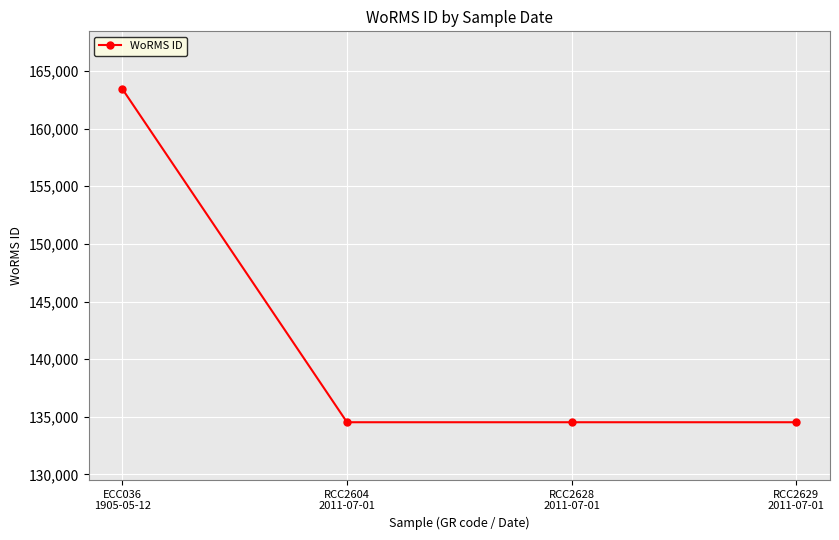

The chart shows a value of 134526 at RCC2628
2011-07-01. True or false?

True